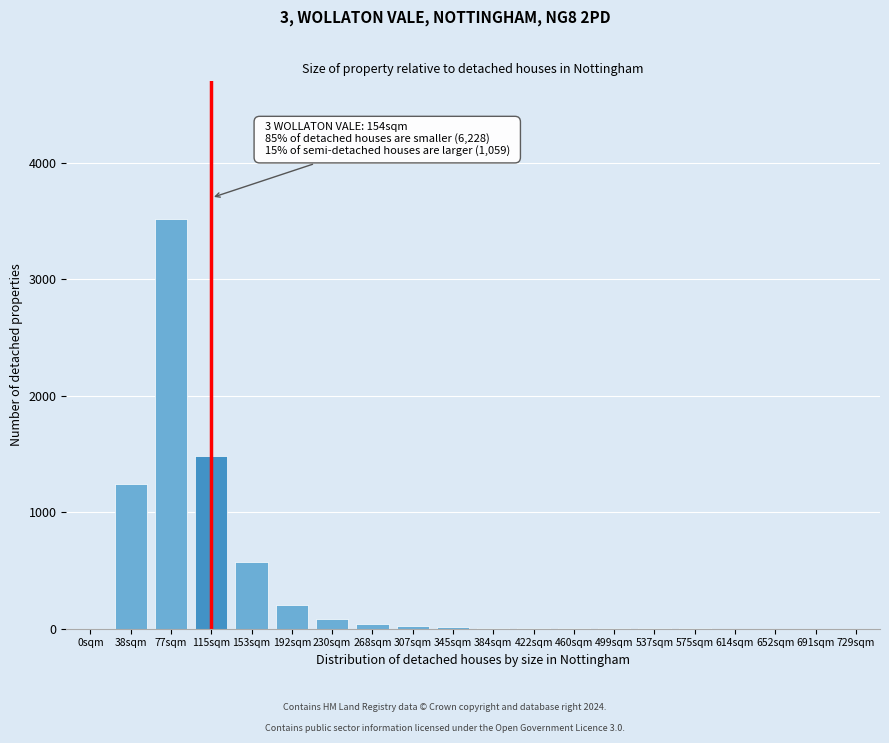

Which label corresponds to the largest value in the chart?

77sqm